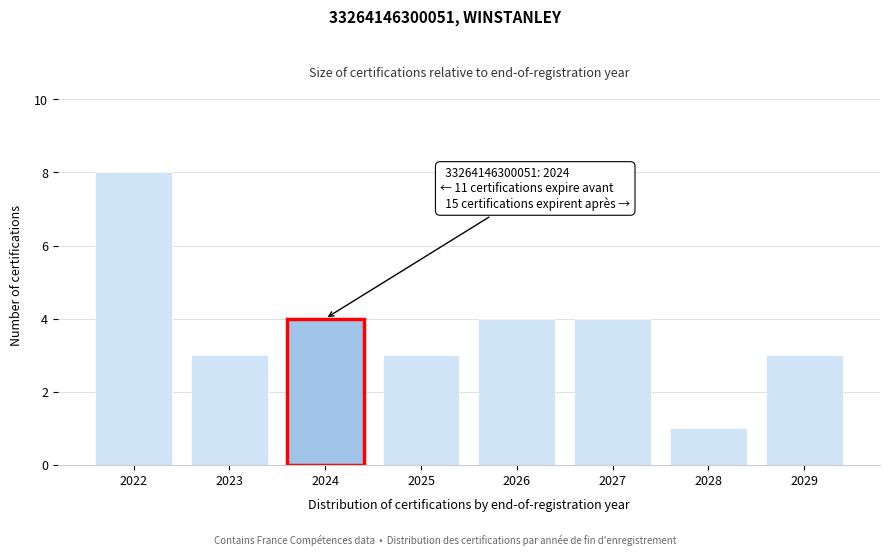

Reading right to left, transcribe all the data shown in this chart.

3	1	4	4	3	4	3	8